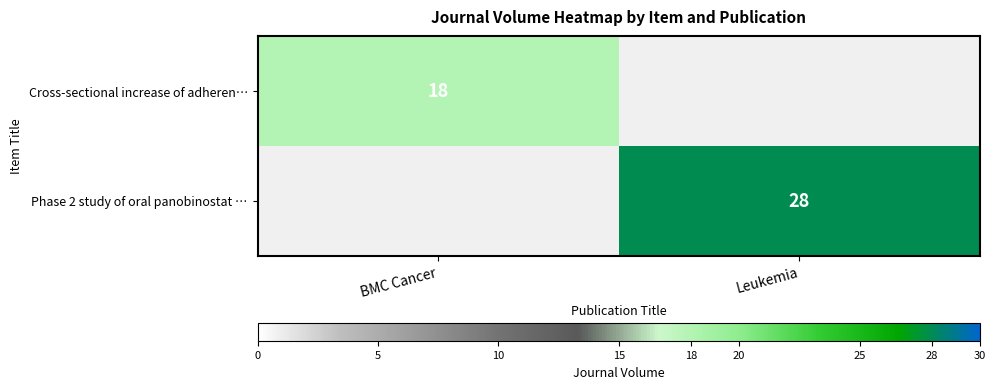

Count the number of categories in the chart.

2